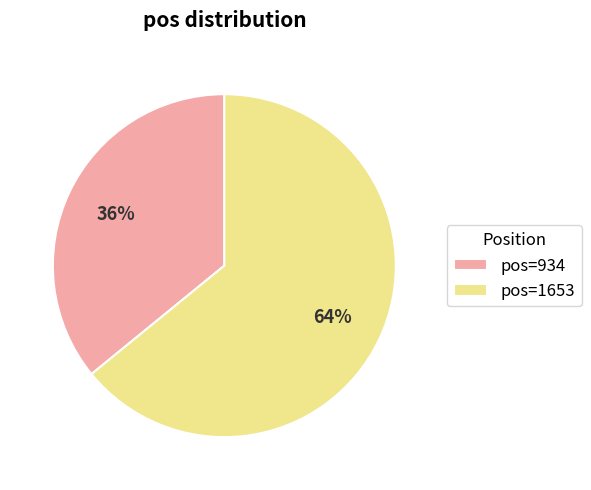

Count the number of slices in the pie.

2